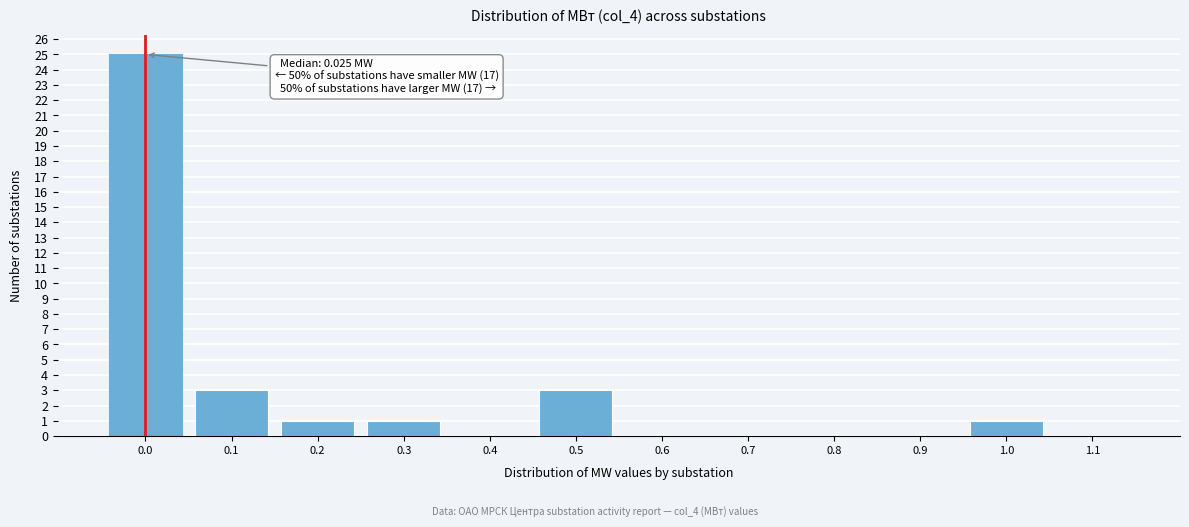

Reading left to right, extract all data points from this chart.

0.0=25	0.1=3	0.2=1	0.3=1	0.4=0	0.5=3	0.6=0	0.7=0	0.8=0	0.9=0	1.0=1	1.1=0